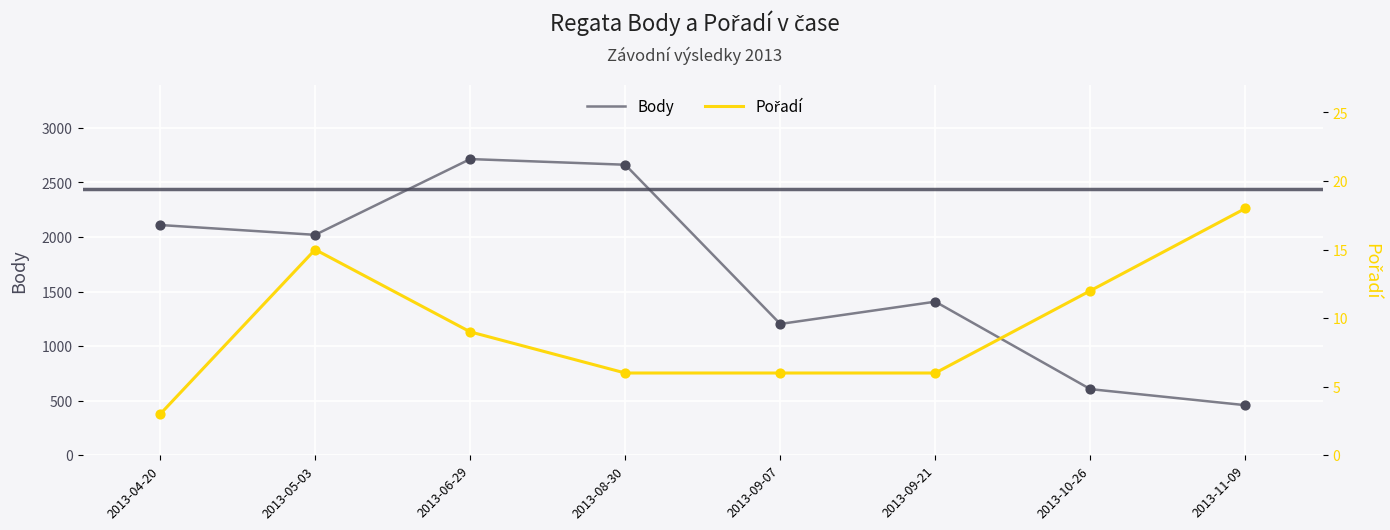

At which category is the sum across all series the highest?

2013-06-29